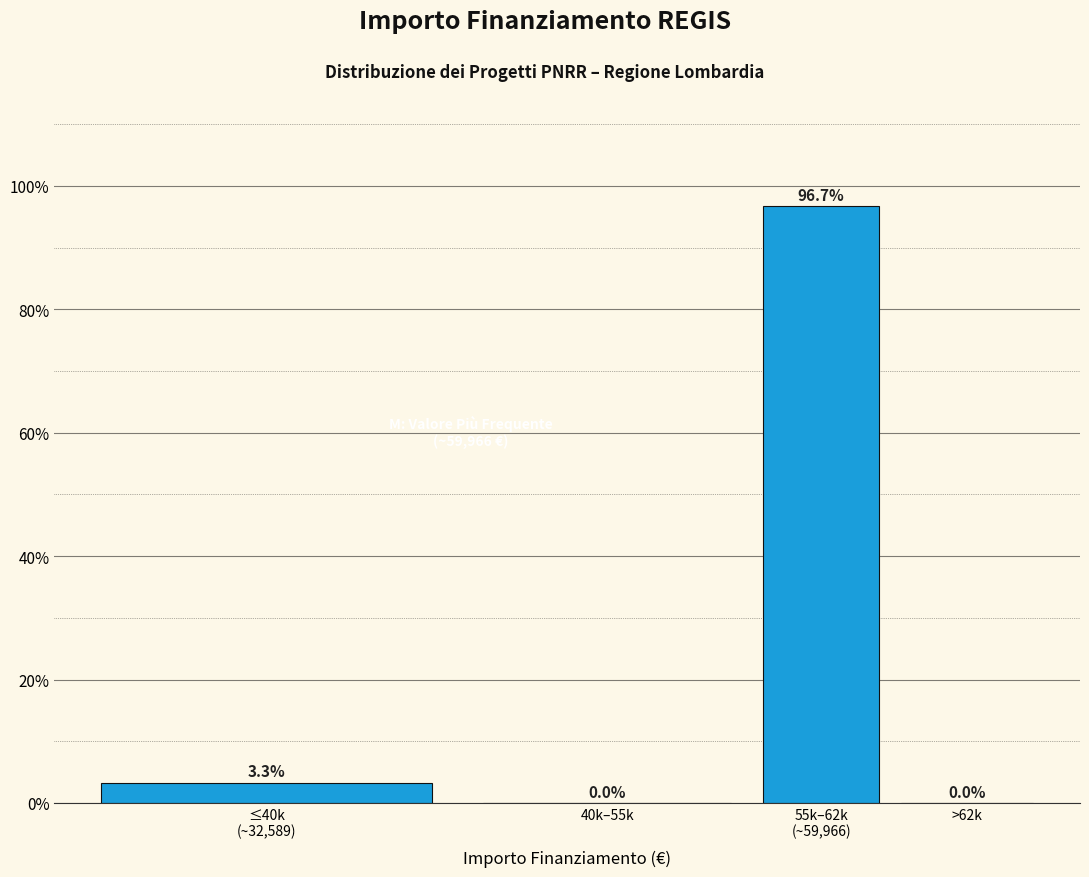

What is the sum of all values?

100.0